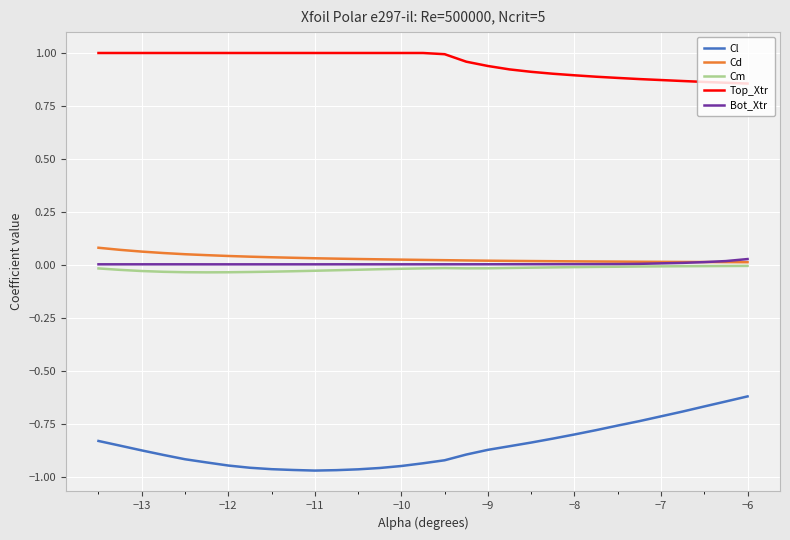

Which series has the widest spread of values?

Cl